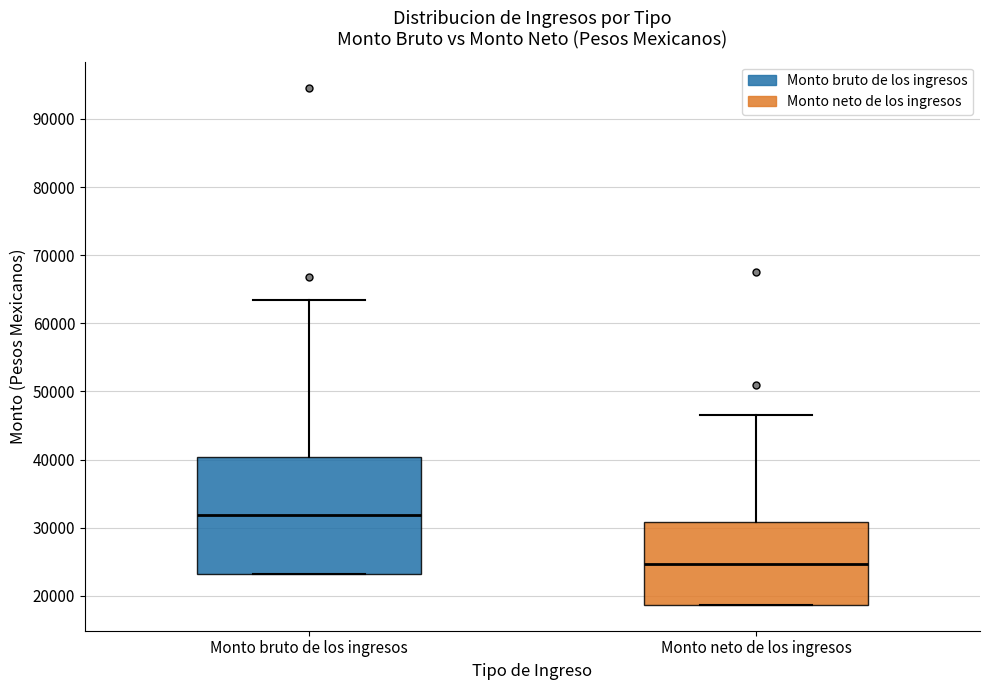

Which box is the tallest, from its lower edge to its upper edge?

Monto bruto de los ingresos